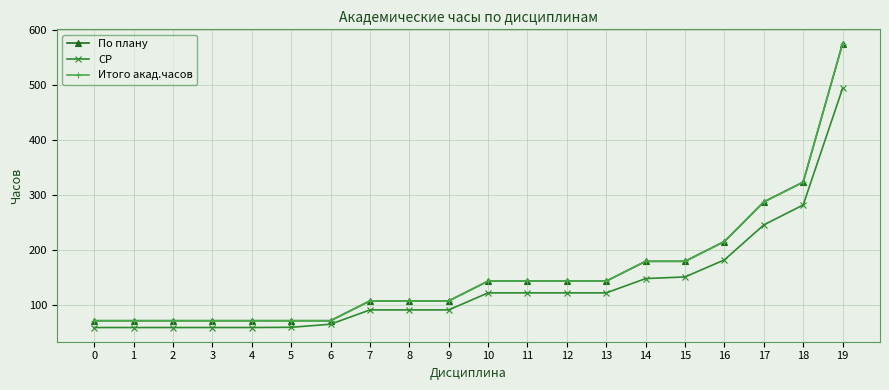

Read the Итого акад.часов value at 11.

144.0